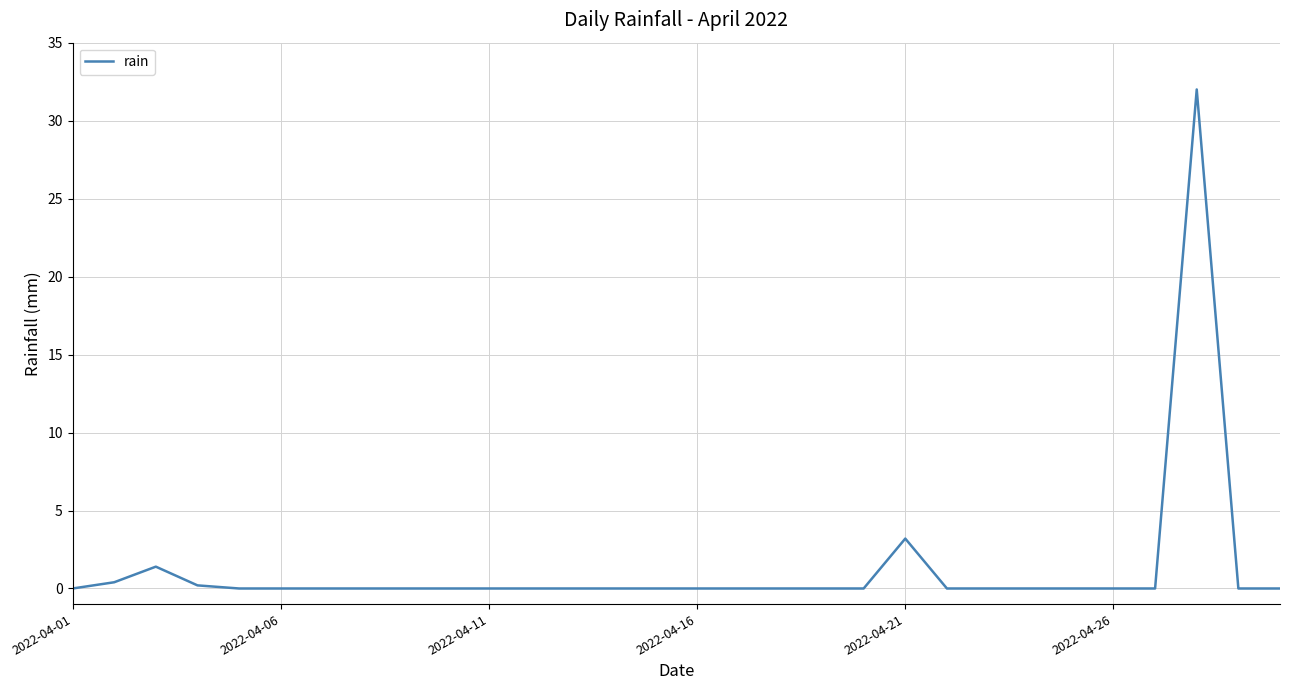

What is the greatest value displayed?

32.0